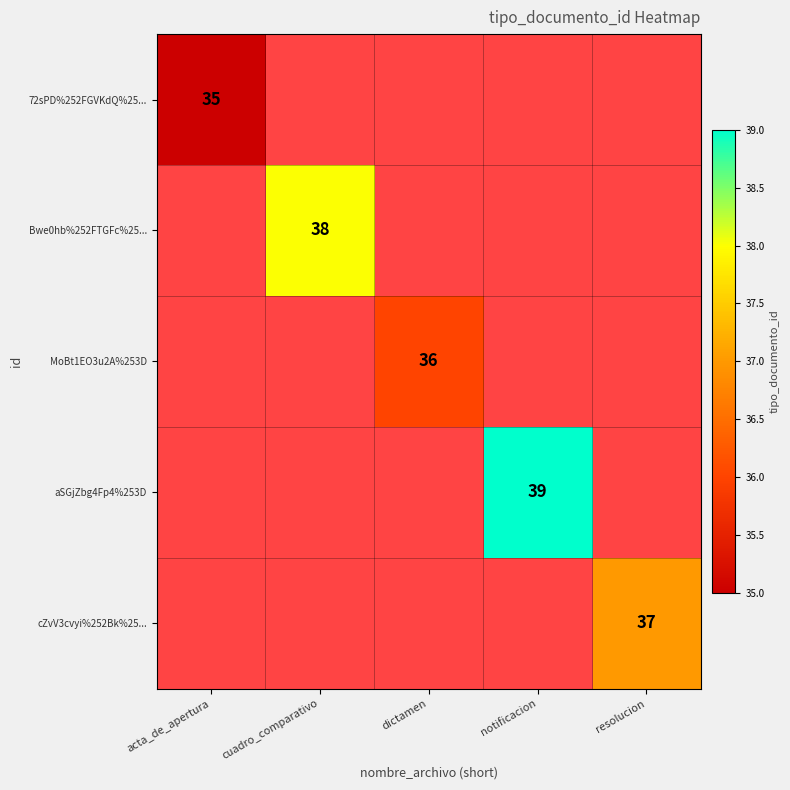

The value of 72sPD%252FGVKdQ%25... at acta_de_apertura is 35. True or false?

True